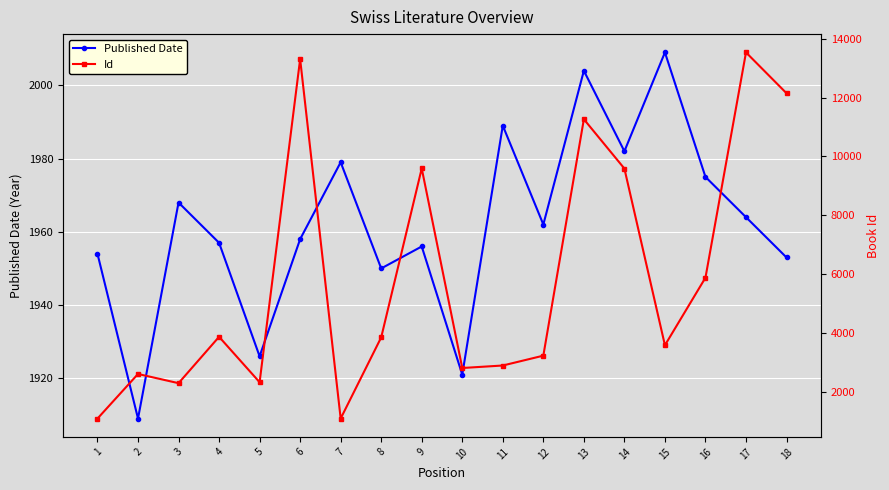

How many distinct data groups are displayed?

2